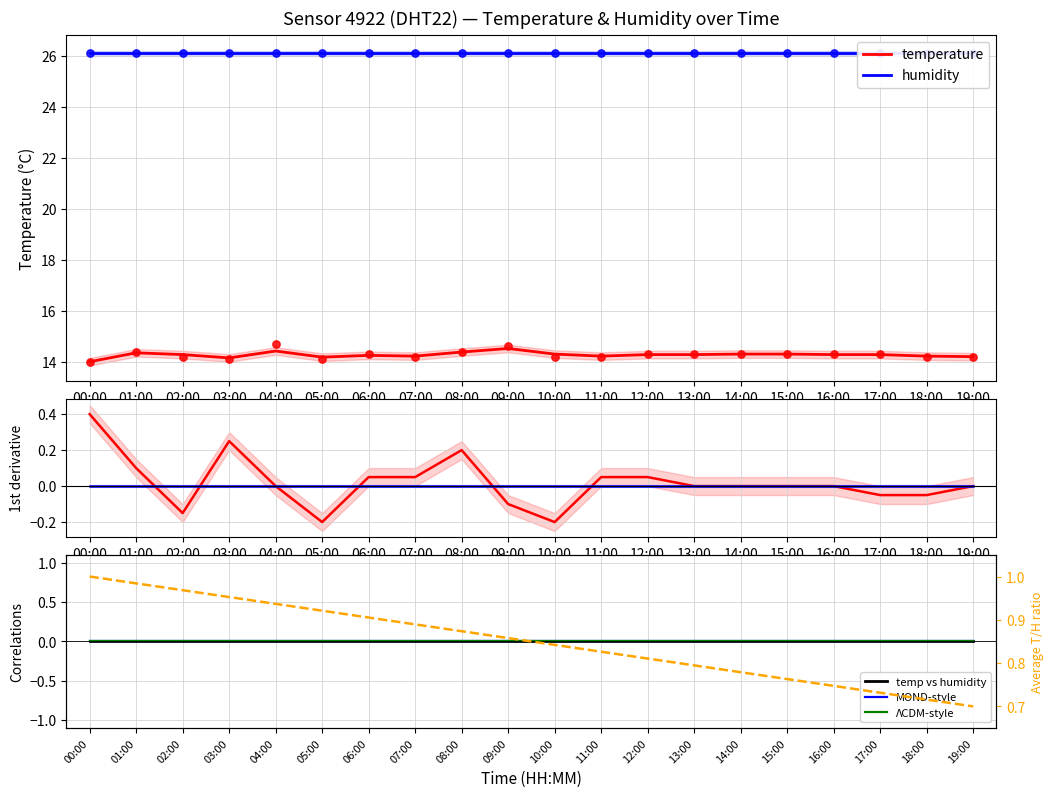

What is the total value across all series at 03:00?

1.2